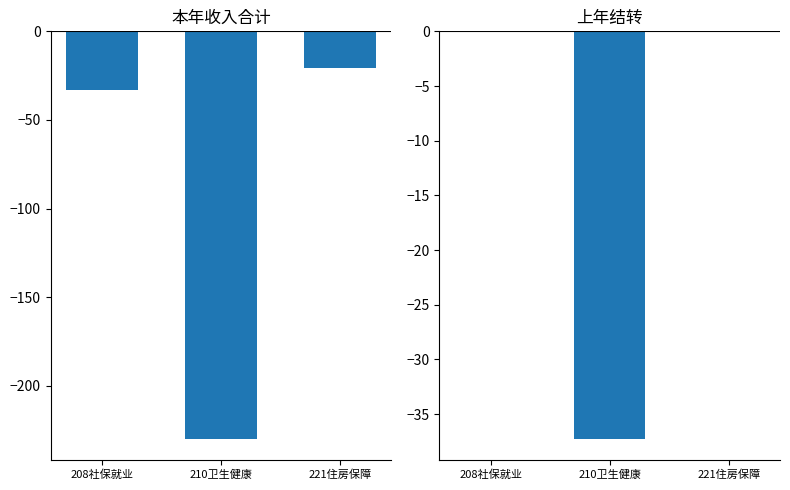

Rank the series at 210卫生健康 from highest to lowest value.

上年结转, 合计